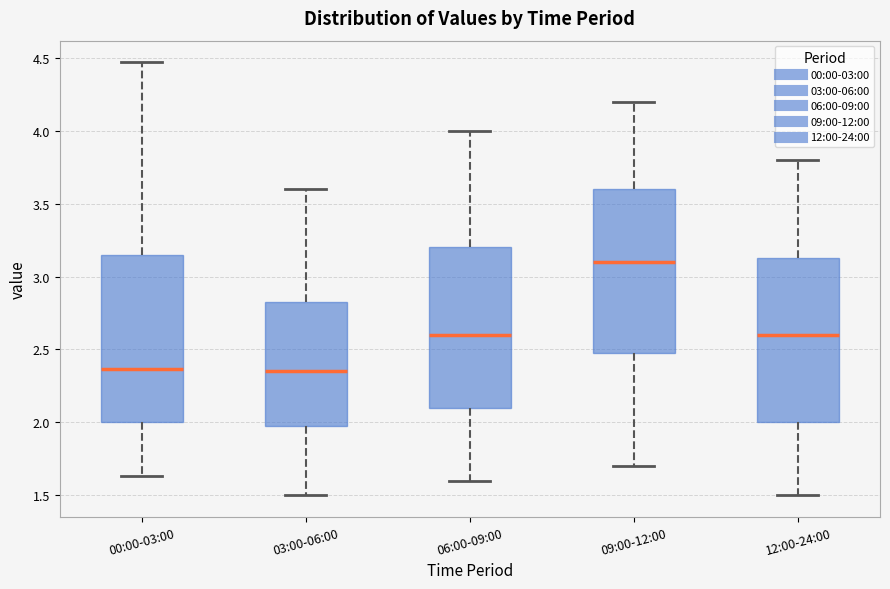

Reading left to right, read every box against the y-axis: the position of its median line, the range the box covers, and the ends of its whiskers. The values are not printed on the chart, so give them approximately, as read against the axis.

00:00-03:00: median 2.35, box 2.00 to 3.15, whiskers 1.65 to 4.45
03:00-06:00: median 2.35, box 2.00 to 2.85, whiskers 1.50 to 3.60
06:00-09:00: median 2.60, box 2.10 to 3.20, whiskers 1.60 to 4.00
09:00-12:00: median 3.10, box 2.50 to 3.60, whiskers 1.70 to 4.20
12:00-24:00: median 2.60, box 2.00 to 3.15, whiskers 1.50 to 3.80